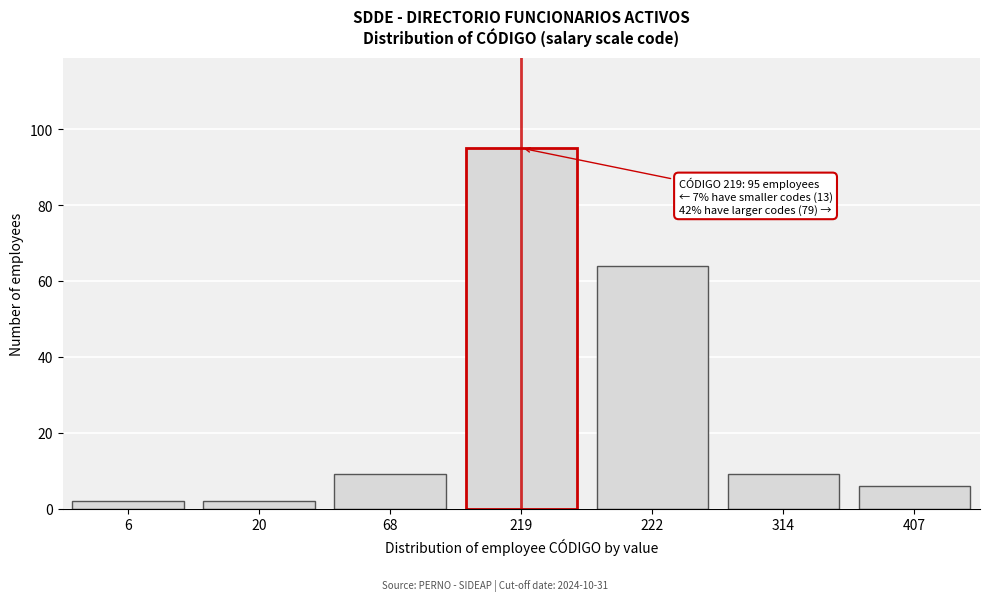

Reading left to right, transcribe all the data shown in this chart.

2	2	9	95	64	9	6